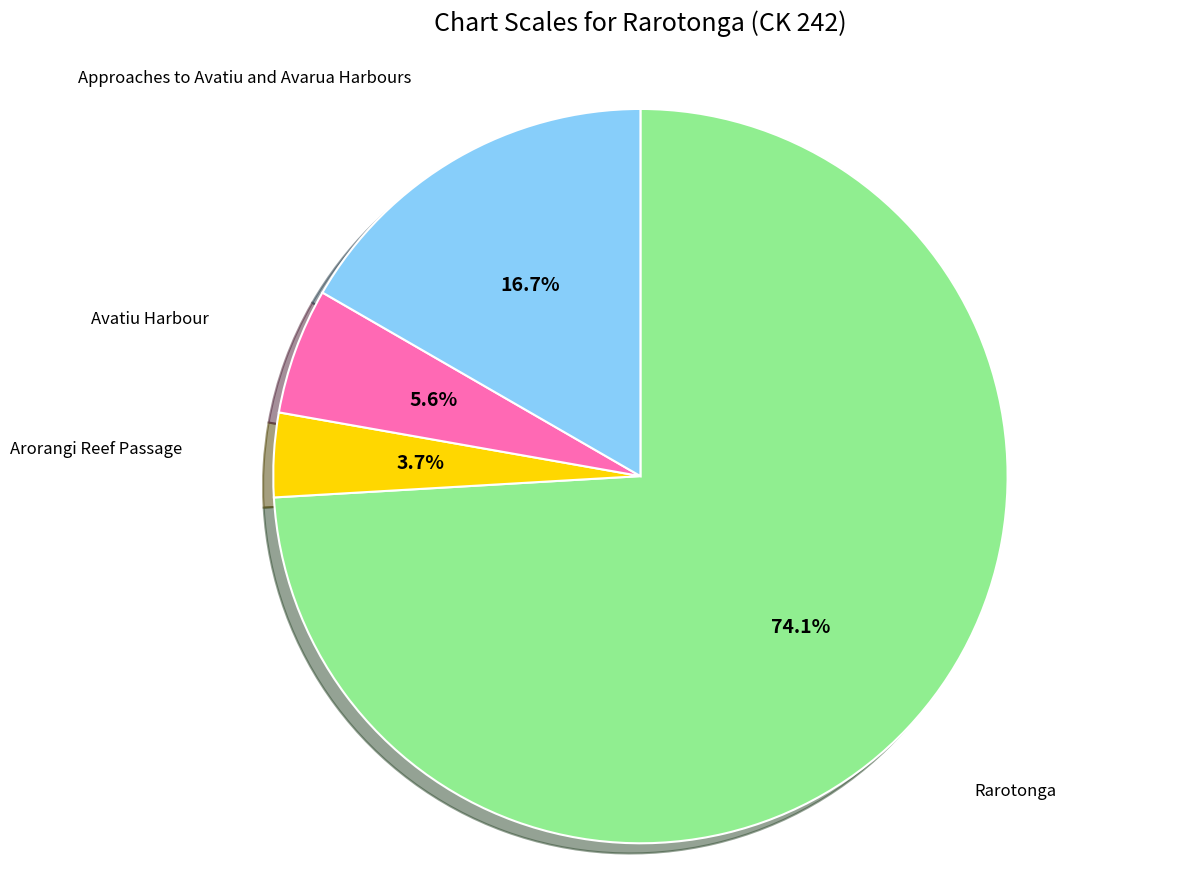

How many slices are in this pie chart?

4